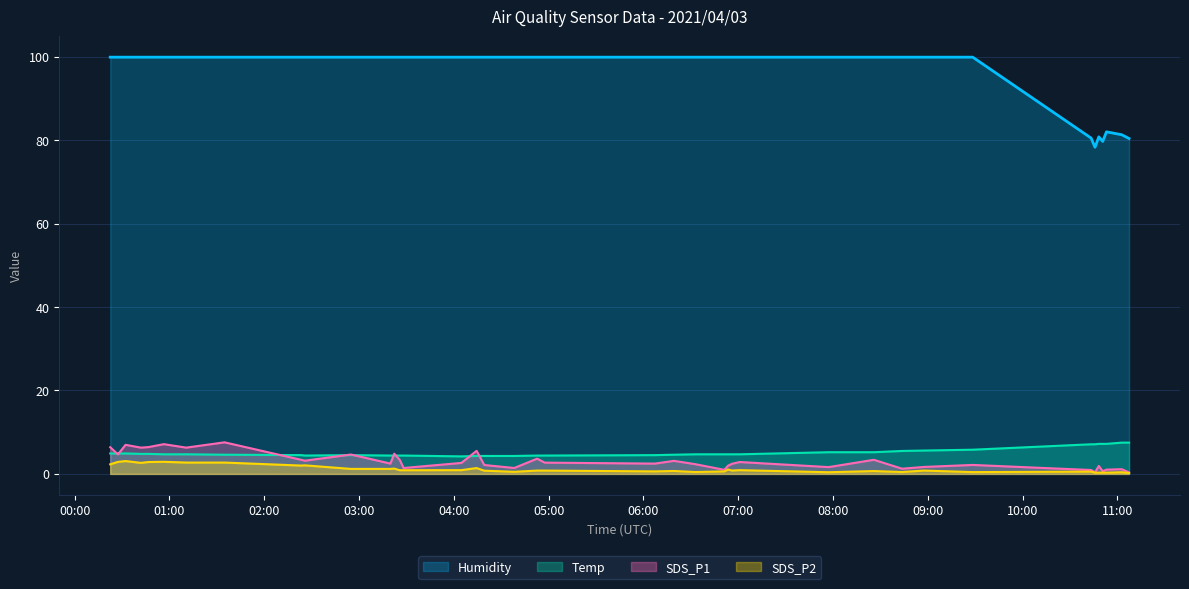

How many interior local peaks does the SDS_P1 series have?

13